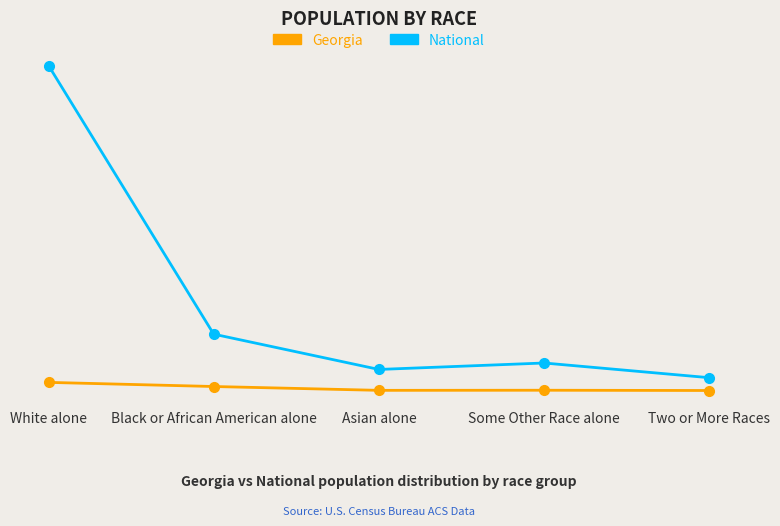

What is the label of the 1st point from the right?

Two or More Races